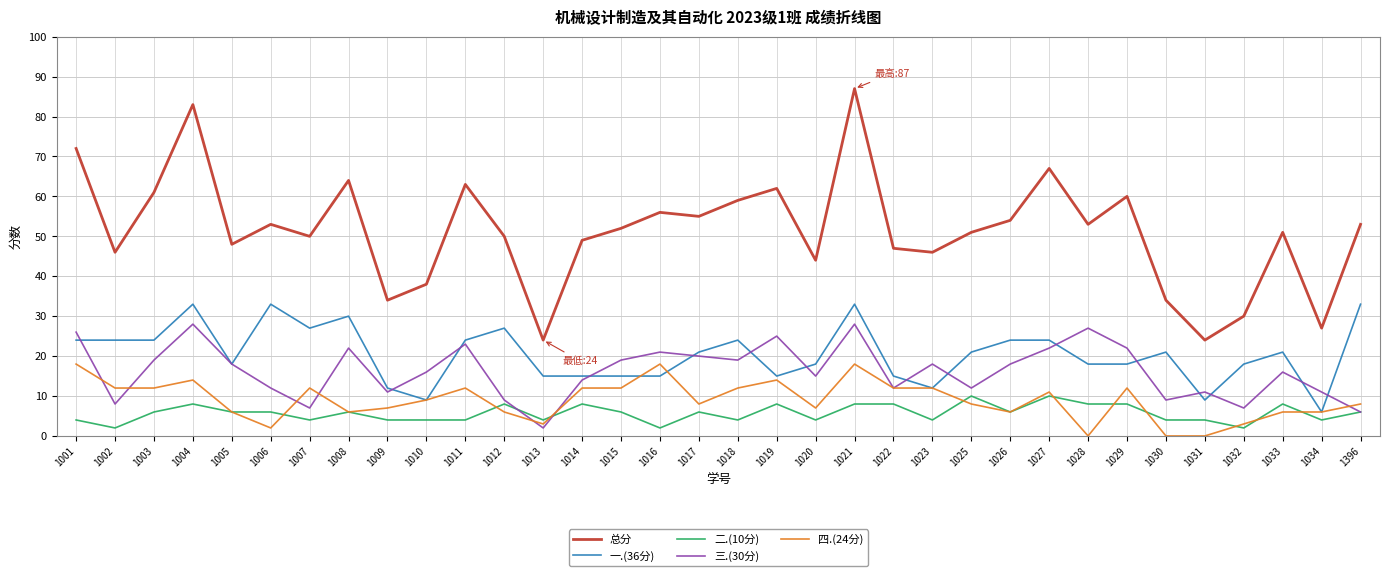

List the series in order of their peak value, highest first.

总分, 一.(36分), 三.(30分), 四.(24分), 二.(10分)